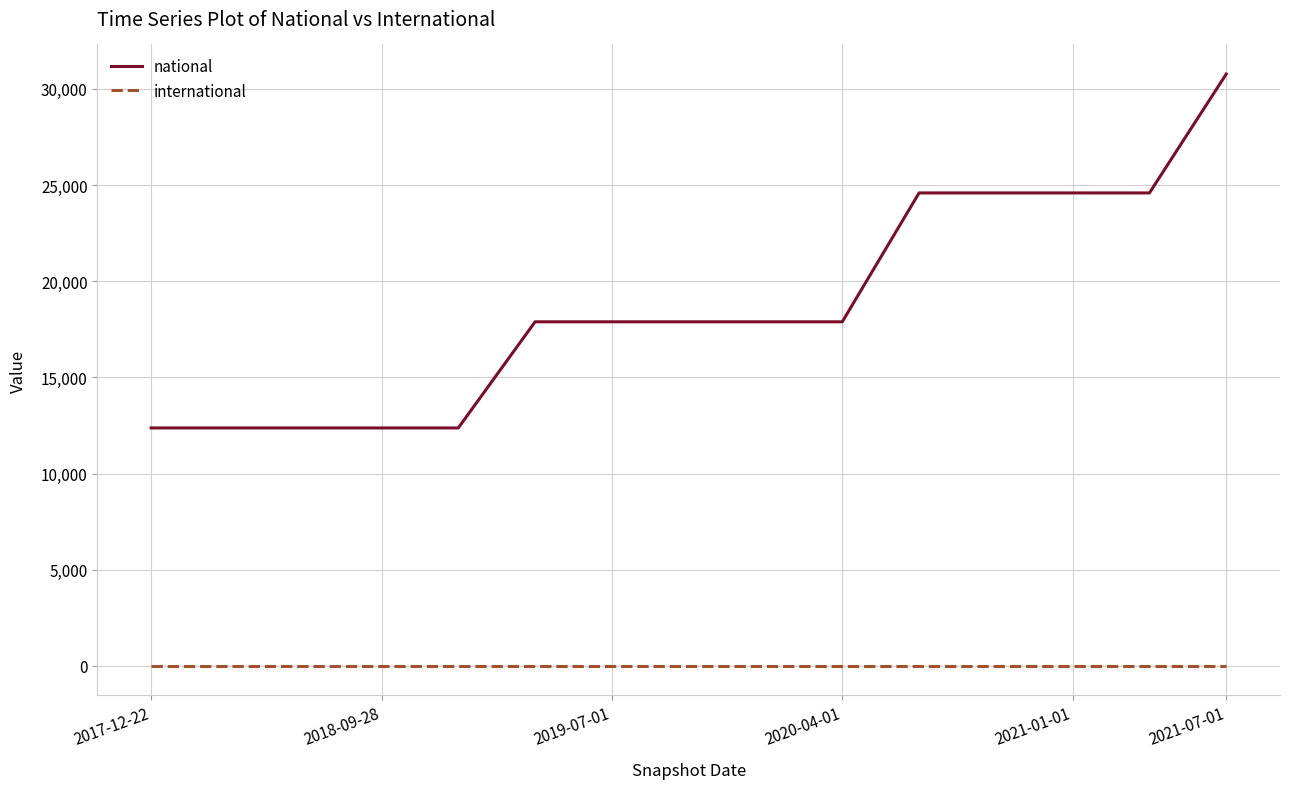

Which series has the largest range (max minus min)?

national